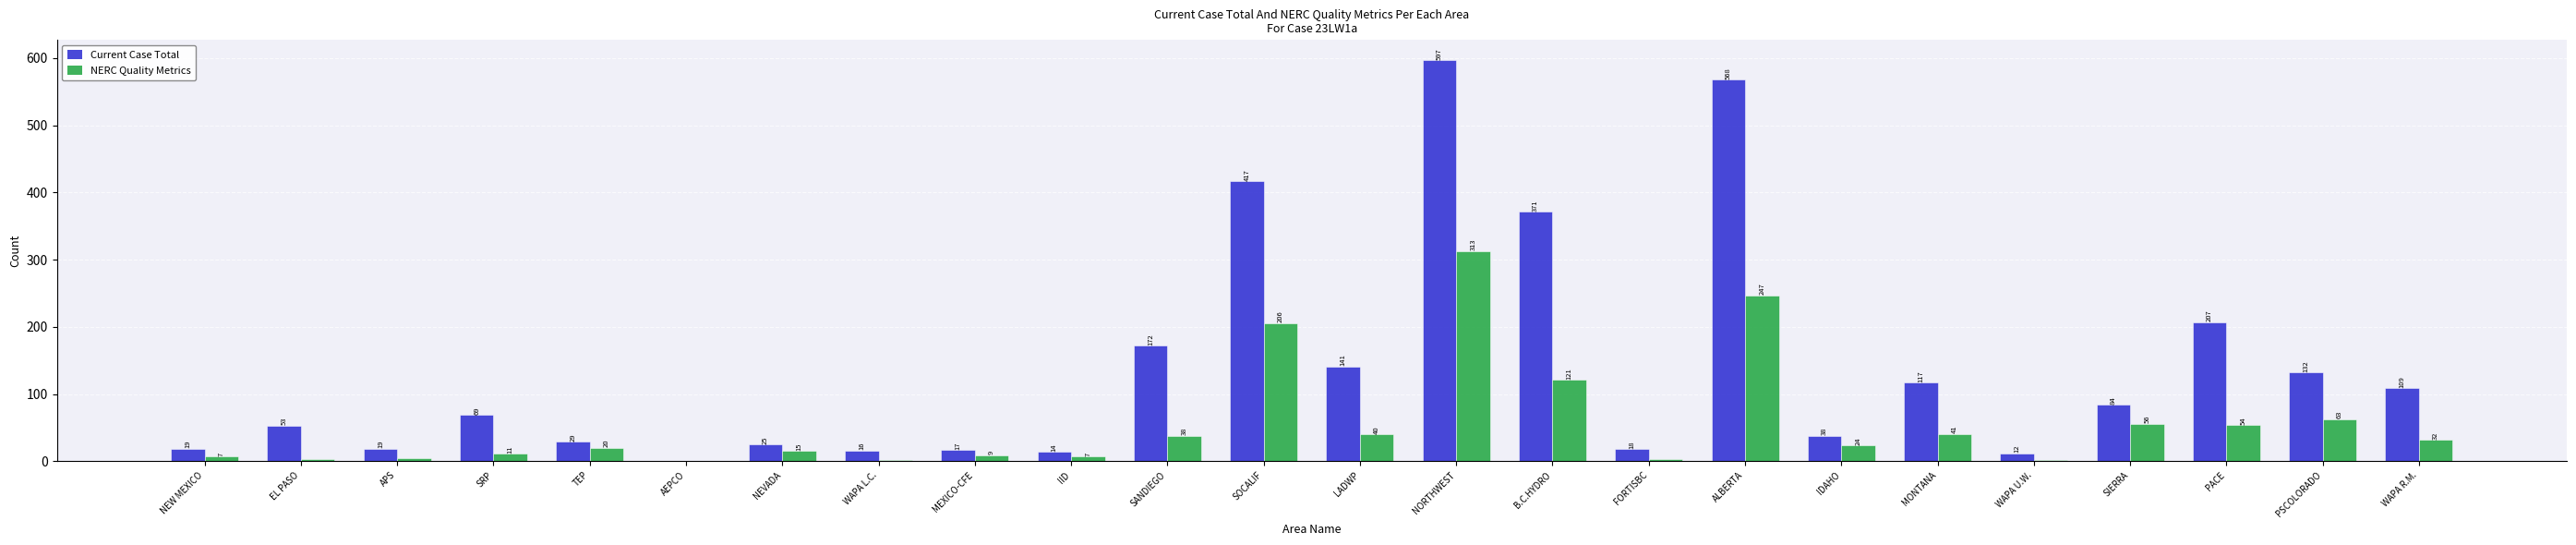

How many series are shown in this chart?

2